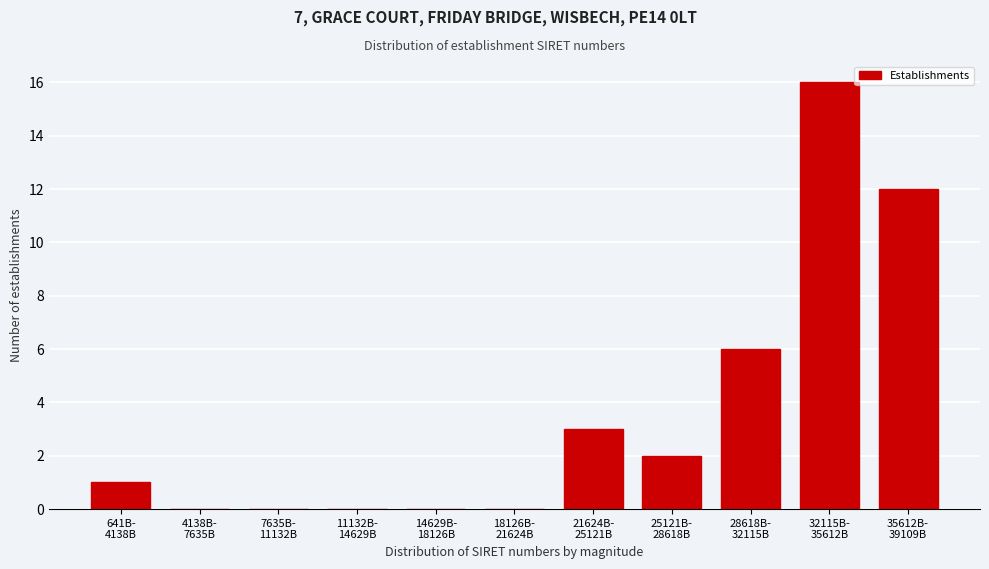

What is the greatest value displayed?

16